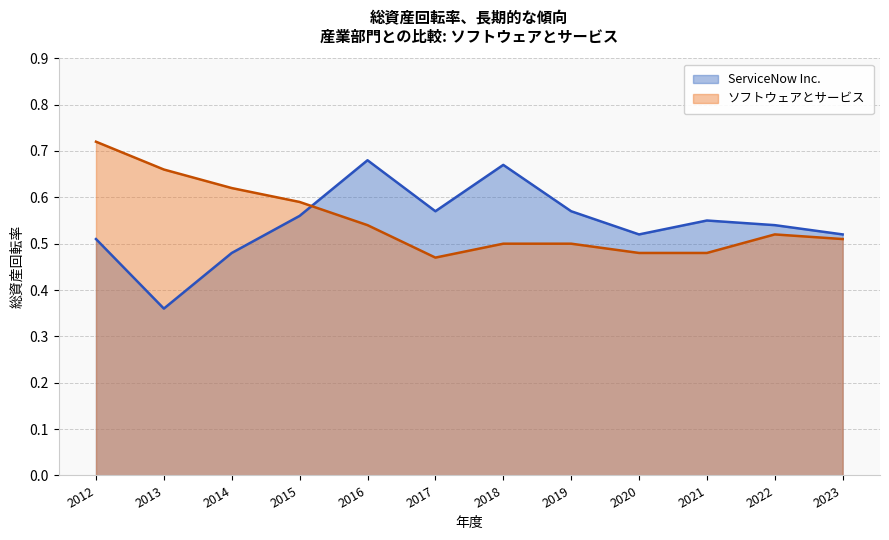

True or false: ソフトウェアとサービス and ServiceNow Inc. cross at least once.

True